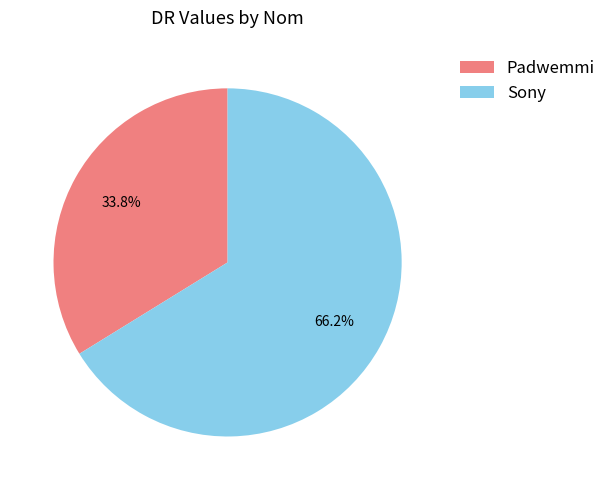

How many segments does this pie chart have?

2